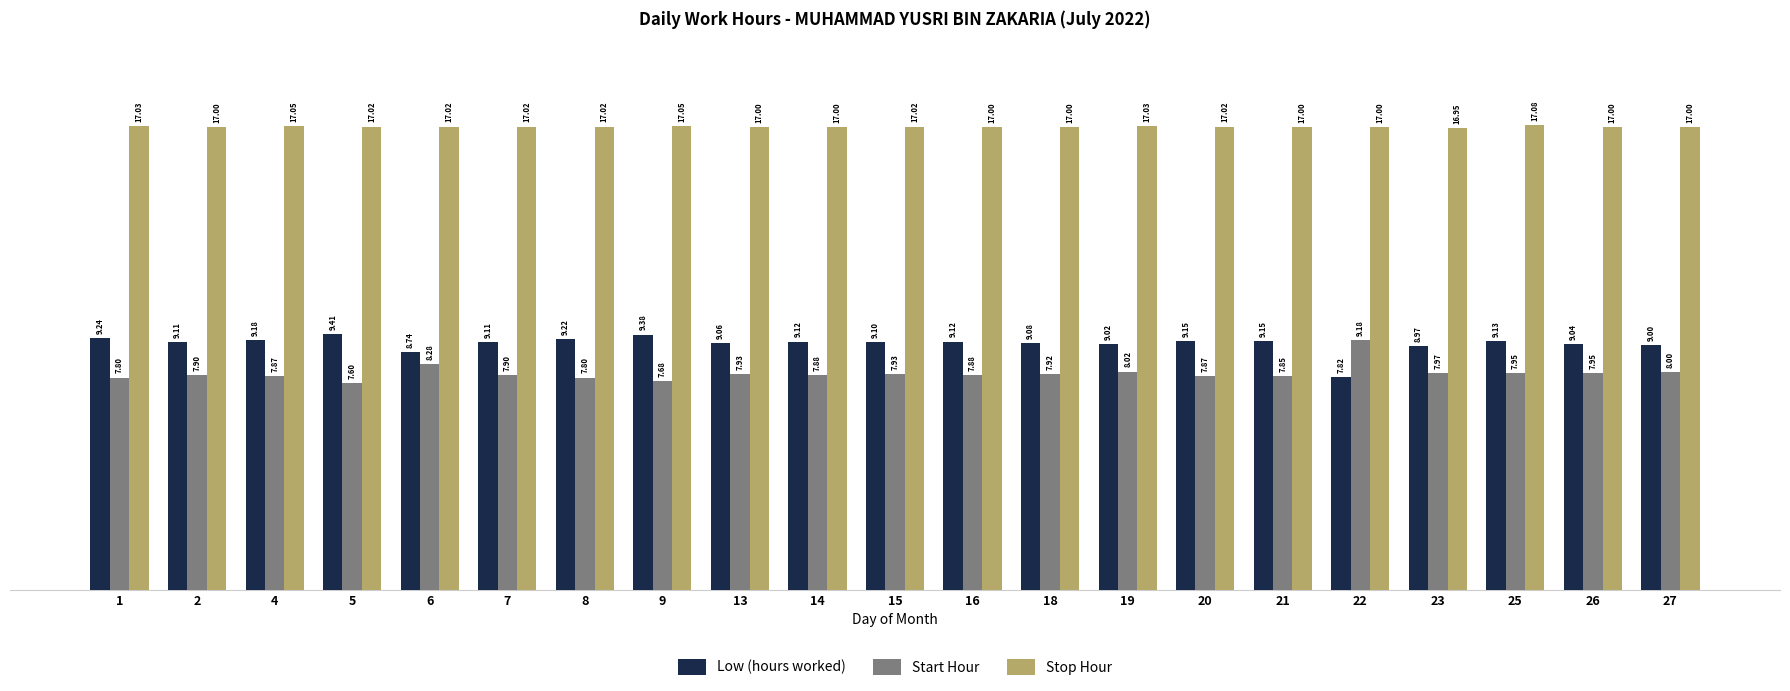

Which category has the lowest value in the Start Hour series?

5